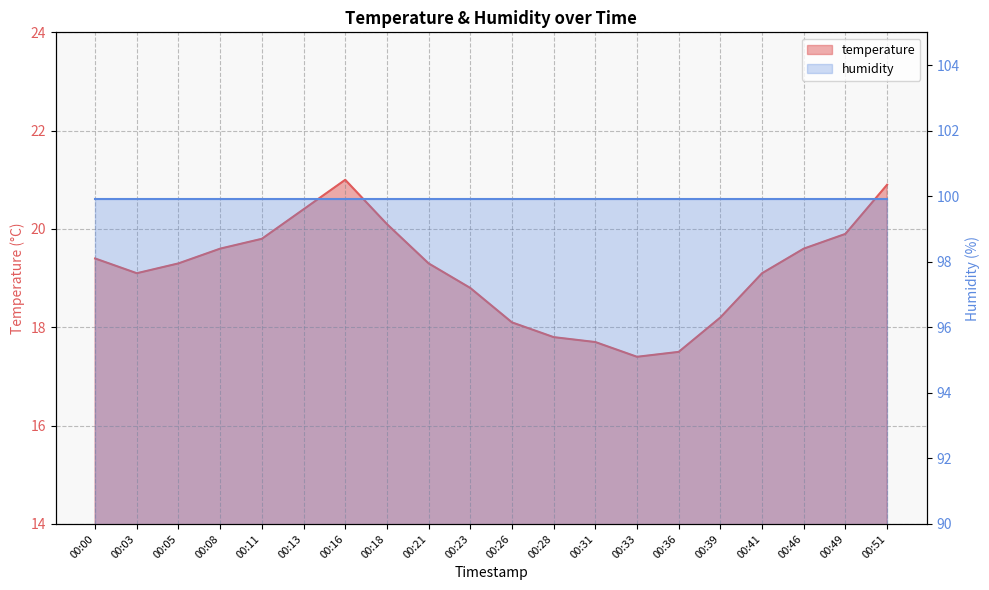

How many points are lower than both their immediate neighbors (excluding endpoints)?

2